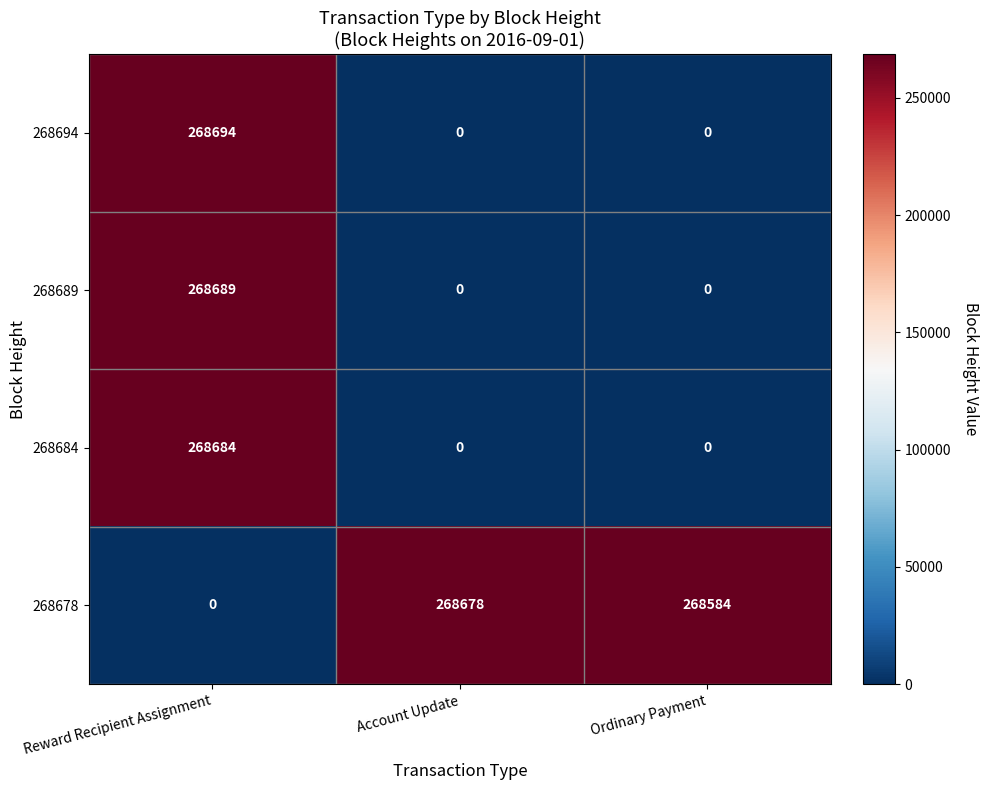

At how many categories does at least one series exceed 29910?

3